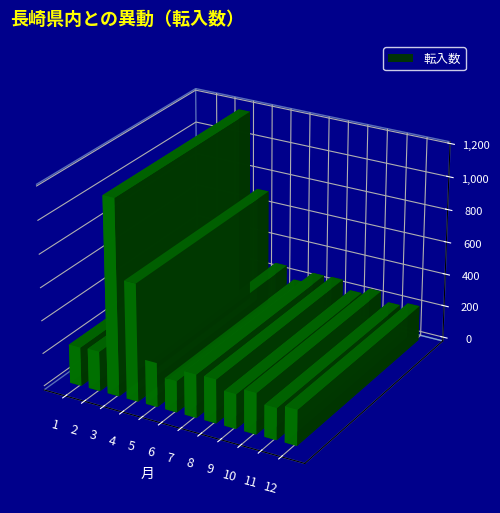

What is the sum of all values?

4235